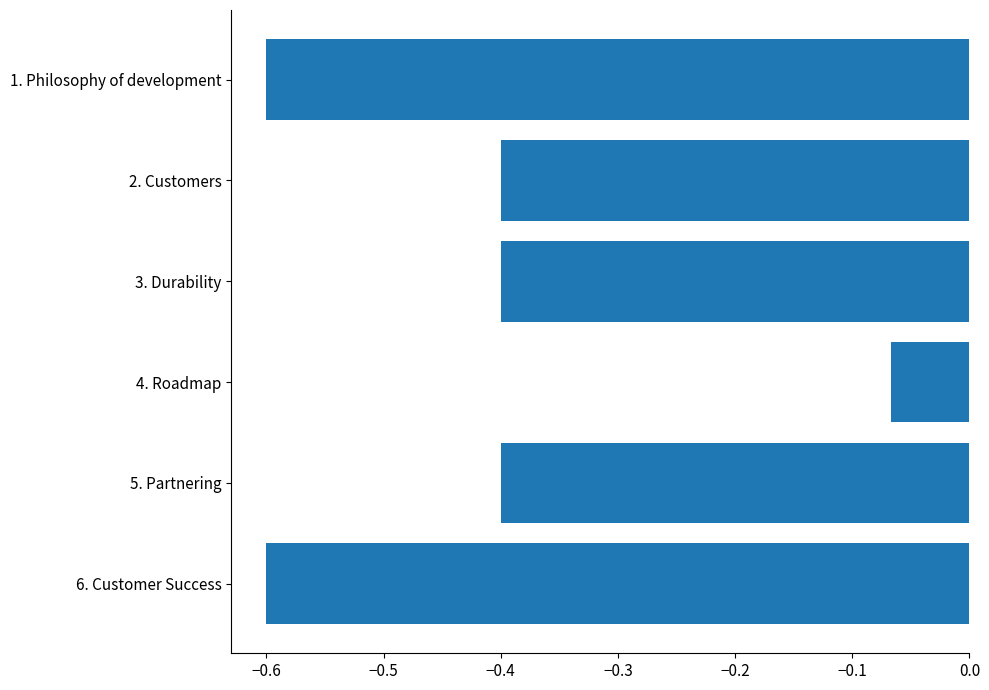

At which label is the value closest to 0?

4. Roadmap